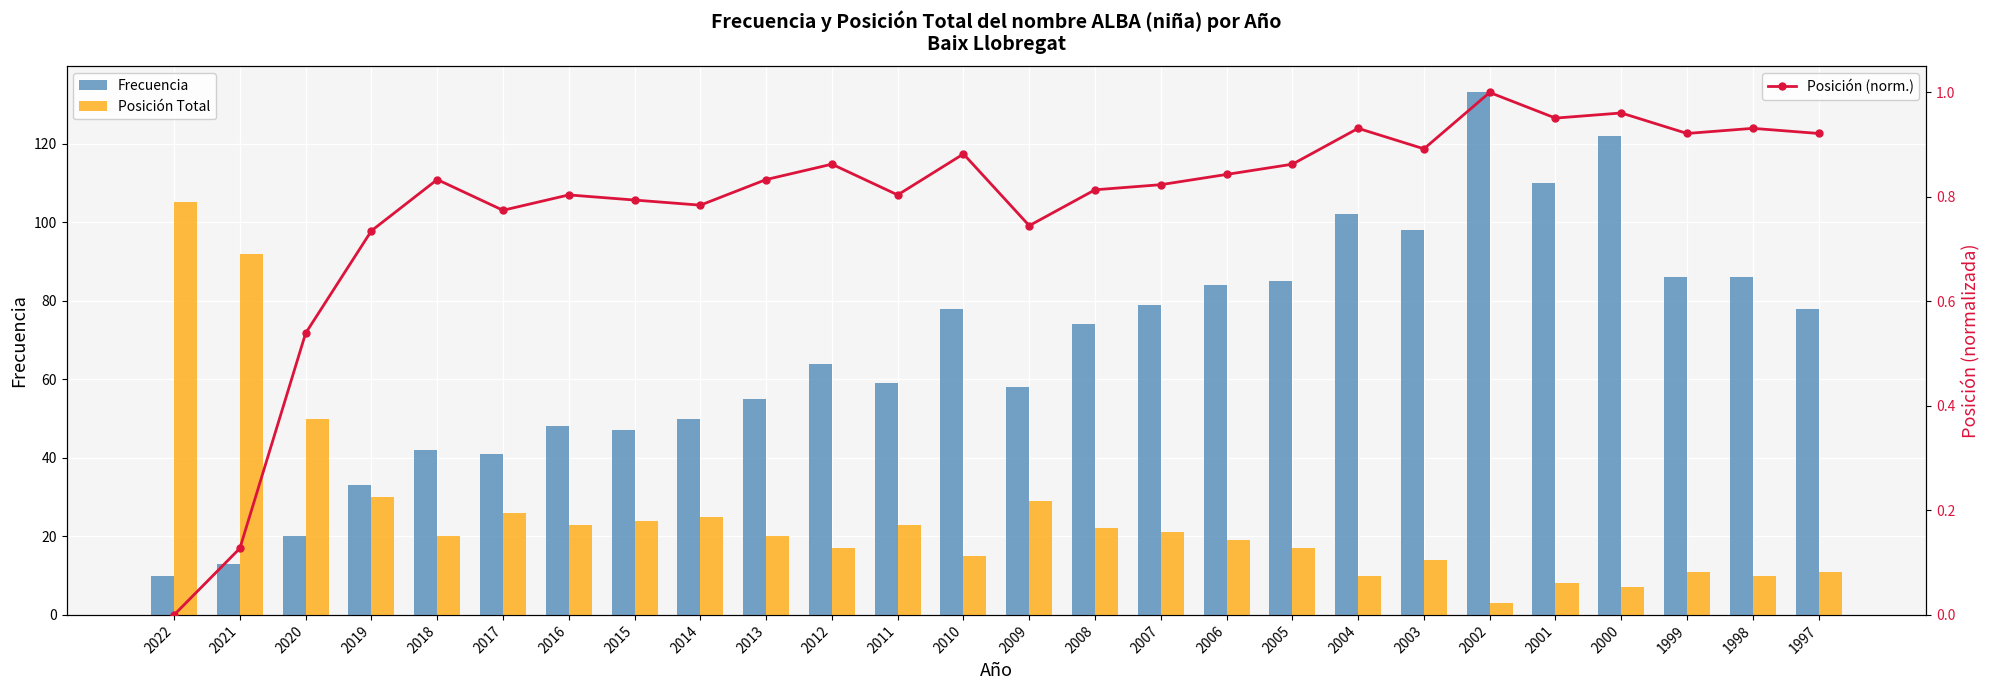

Reading left to right, what are all the values shown in this chart?

Frecuencia: 2022=10.0	2021=13.0	2020=20.0	2019=33.0	2018=42.0	2017=41.0	2016=48.0	2015=47.0	2014=50.0	2013=55.0	2012=64.0	2011=59.0	2010=78.0	2009=58.0	2008=74.0	2007=79.0	2006=84.0	2005=85.0	2004=102.0	2003=98.0	2002=133.0	2001=110.0	2000=122.0	1999=86.0	1998=86.0	1997=78.0
Posición Total: 2022=105.0	2021=92.0	2020=50.0	2019=30.0	2018=20.0	2017=26.0	2016=23.0	2015=24.0	2014=25.0	2013=20.0	2012=17.0	2011=23.0	2010=15.0	2009=29.0	2008=22.0	2007=21.0	2006=19.0	2005=17.0	2004=10.0	2003=14.0	2002=3.0	2001=8.0	2000=7.0	1999=11.0	1998=10.0	1997=11.0
Posición (norm.): 2022=0.0	2021=0.1	2020=0.5	2019=0.7	2018=0.8	2017=0.8	2016=0.8	2015=0.8	2014=0.8	2013=0.8	2012=0.9	2011=0.8	2010=0.9	2009=0.7	2008=0.8	2007=0.8	2006=0.8	2005=0.9	2004=0.9	2003=0.9	2002=1.0	2001=1.0	2000=1.0	1999=0.9	1998=0.9	1997=0.9